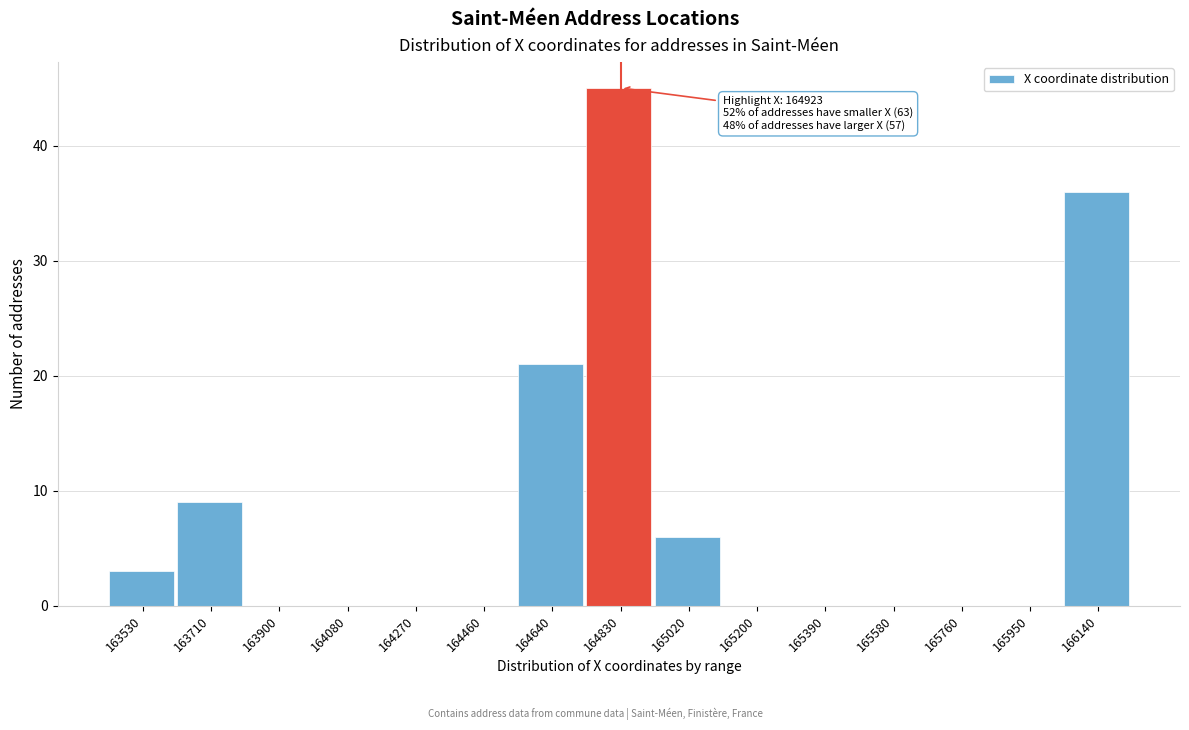

Reading left to right, extract all data points from this chart.

163530=3	163710=9	163900=0	164080=0	164270=0	164460=0	164640=21	164830=45	165020=6	165200=0	165390=0	165580=0	165760=0	165950=0	166140=36